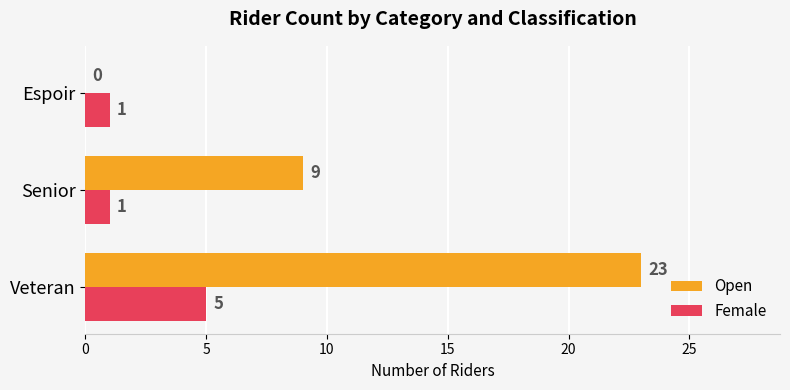

What is the sum of the Female values at Veteran and Senior?

6